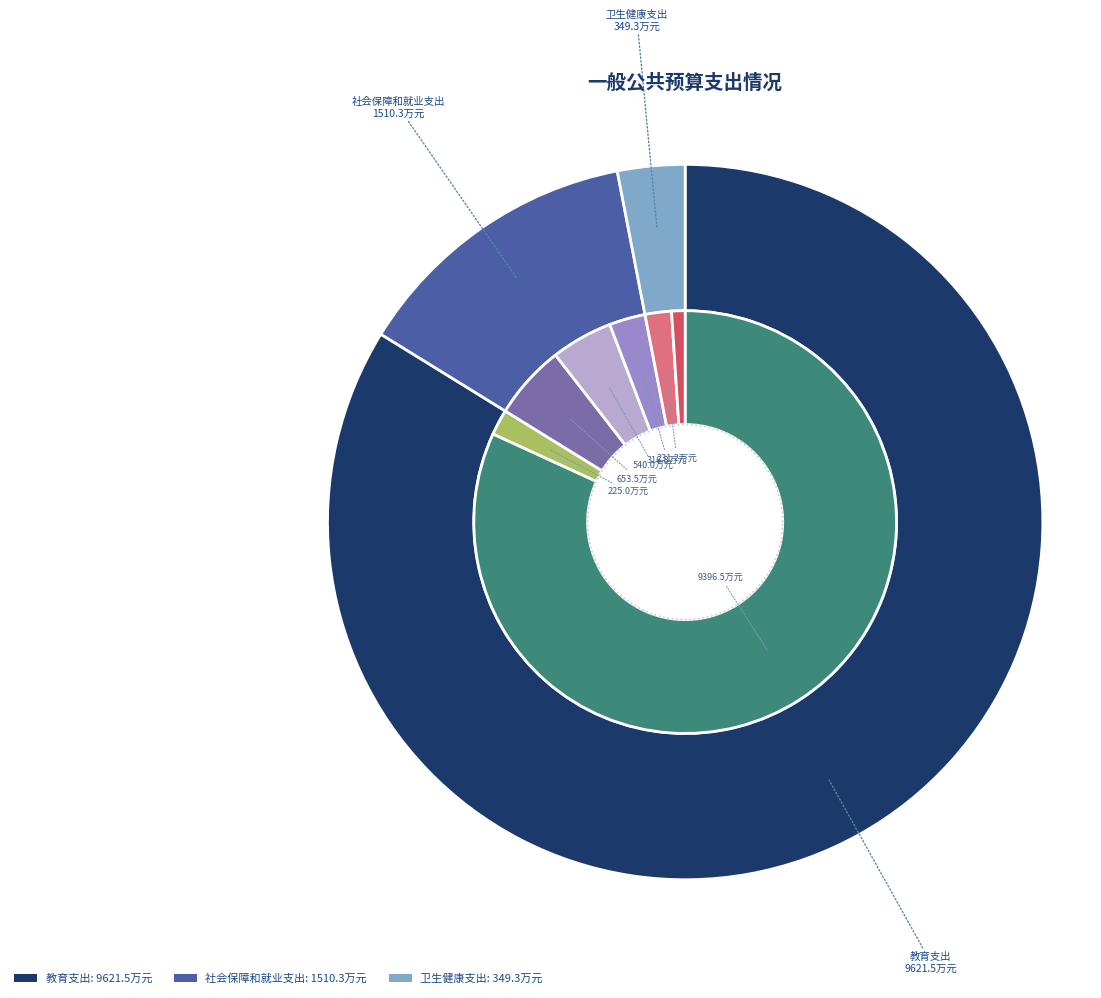

What is the change in value from 教育费附加安排的支出 to 事业单位医疗?

+6.2